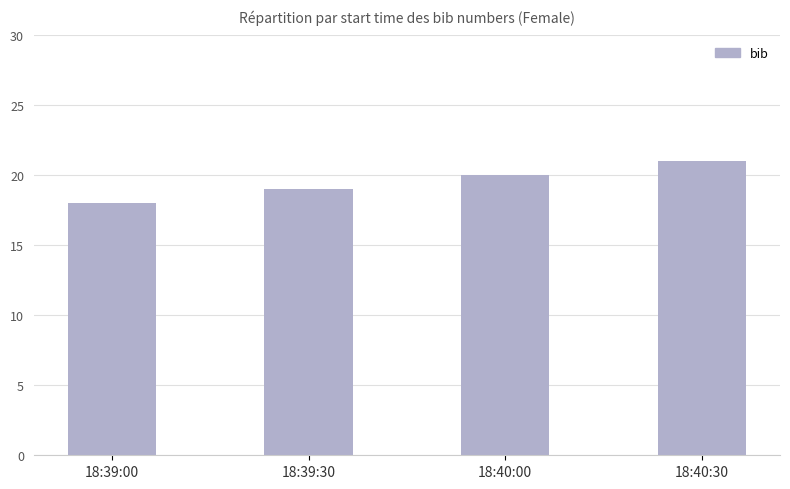

How many distinct data groups are displayed?

1